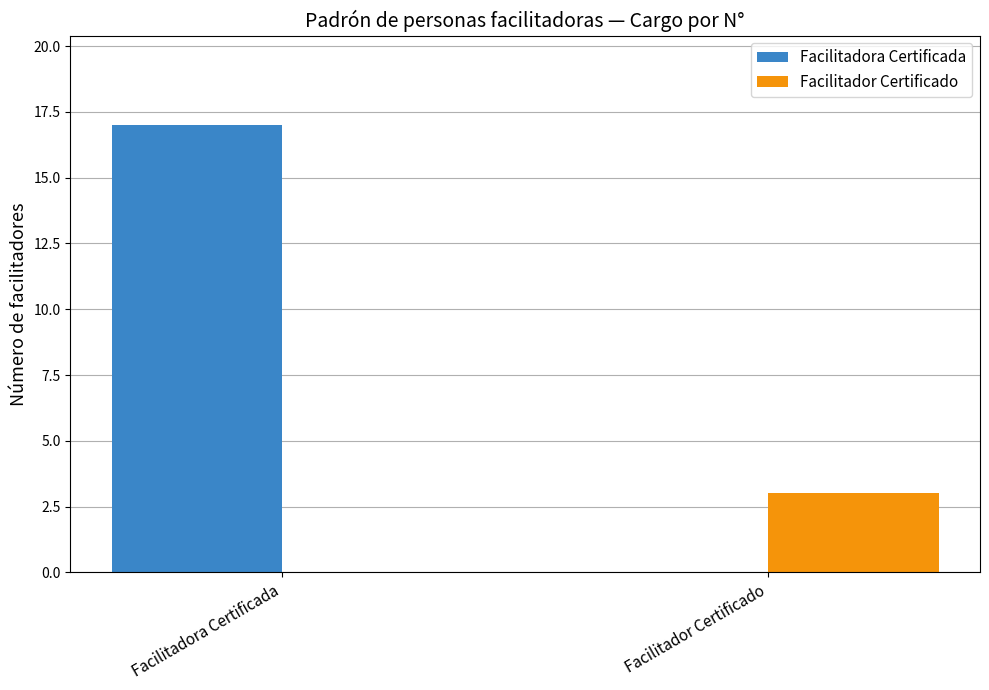

Which category has the highest value in the Facilitador Certificado series?

Facilitador Certificado